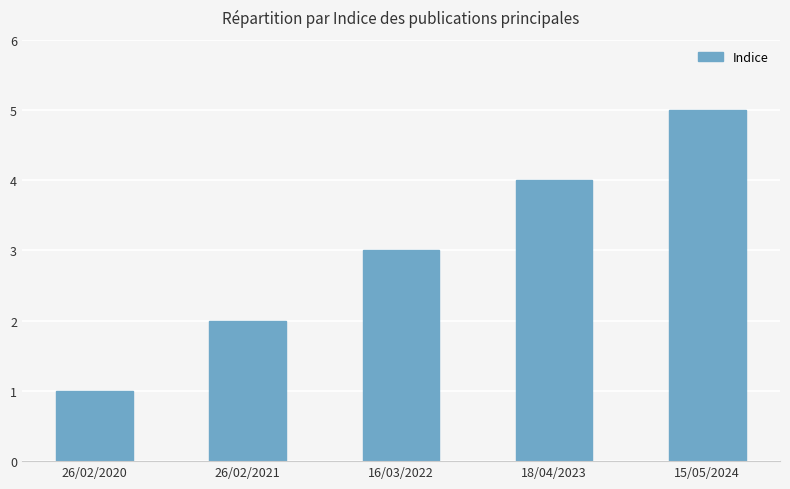

At which label is the value closest to 3?

16/03/2022